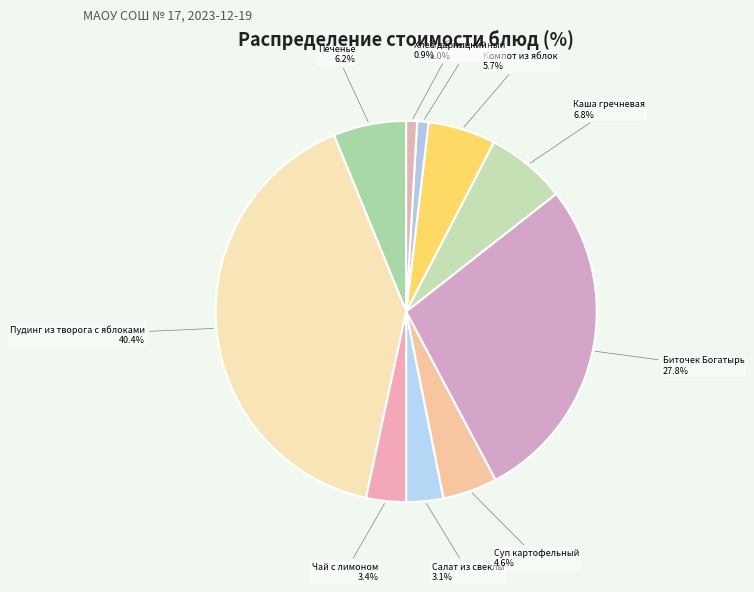

Count the number of slices in the pie.

10